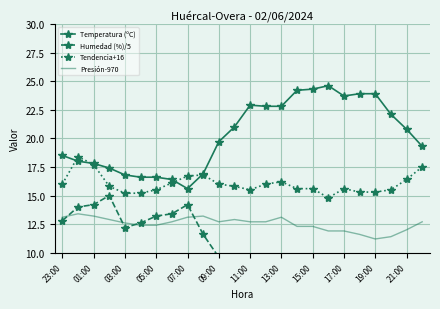

True or false: Temperatura (ºC) and Presión-970 cross at least once.

False